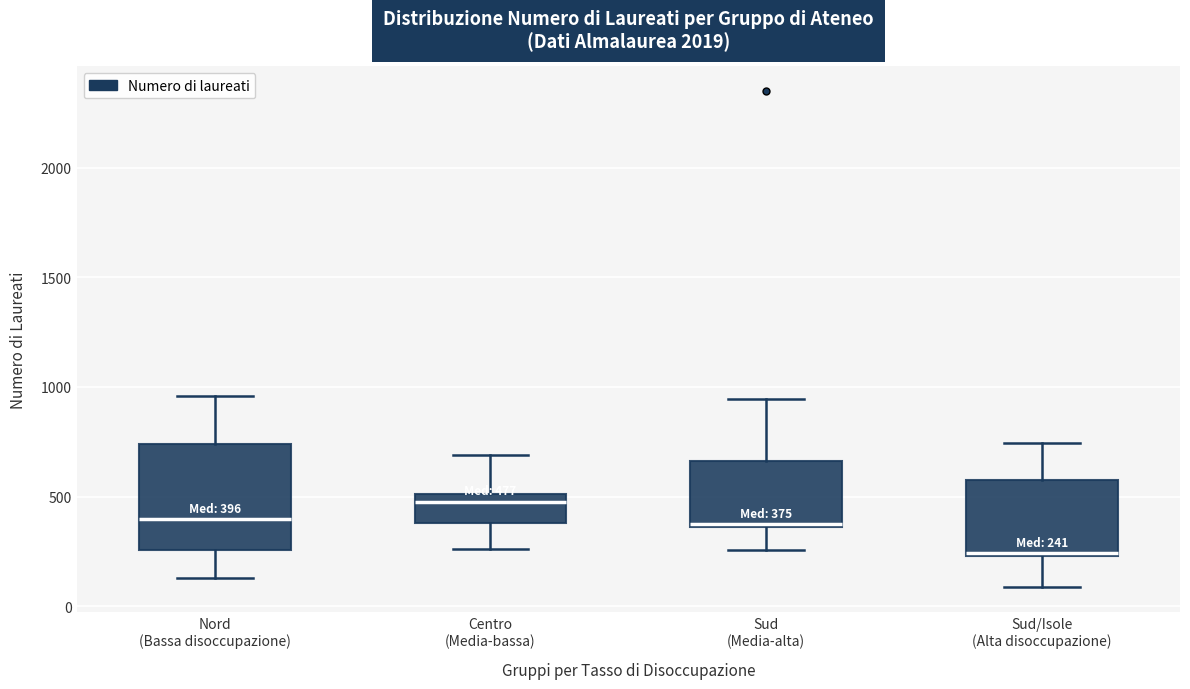

Comparing the boxes themselves (not the whiskers), which one is the tallest?

Nord (Bassa disoccupazione)